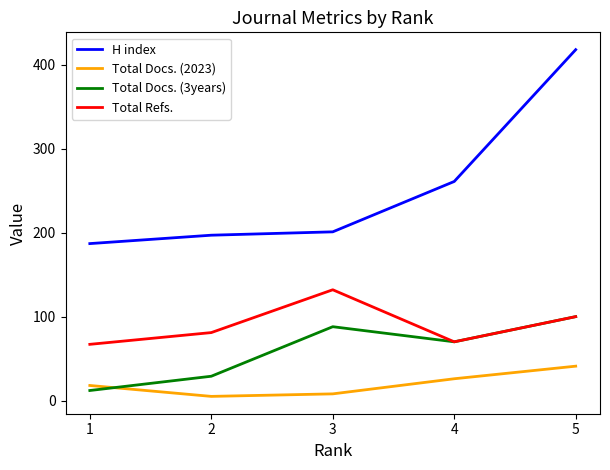

What is the difference between the maximum and second lowest values in the Total Docs. (3years) series?

71